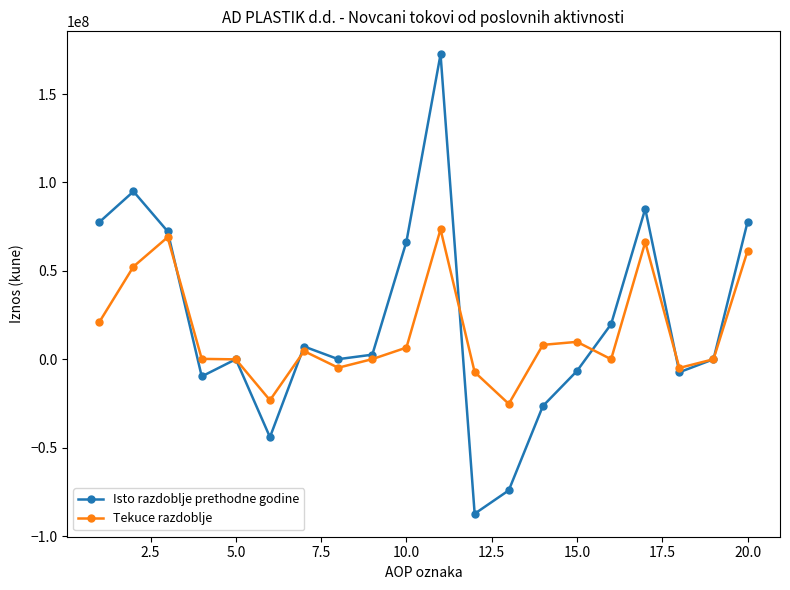

How many interior local valleys does the Isto razdoblje prethodne godine series have?

5